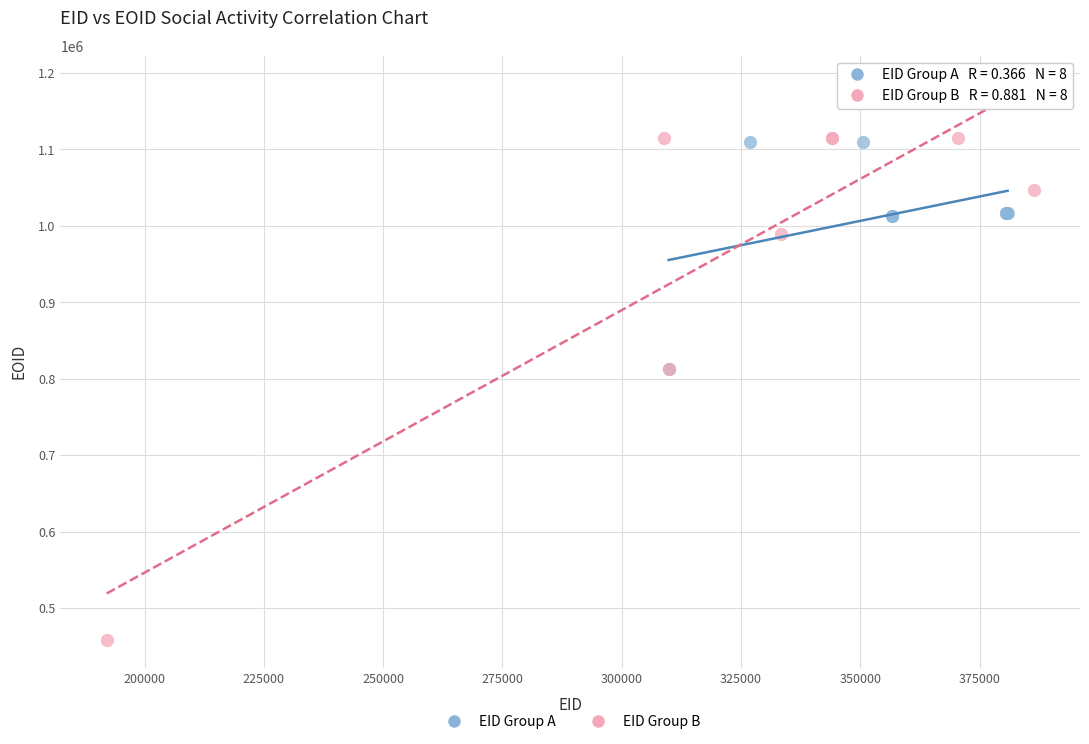

Which series reaches the minimum Y coordinate?

EID Group B